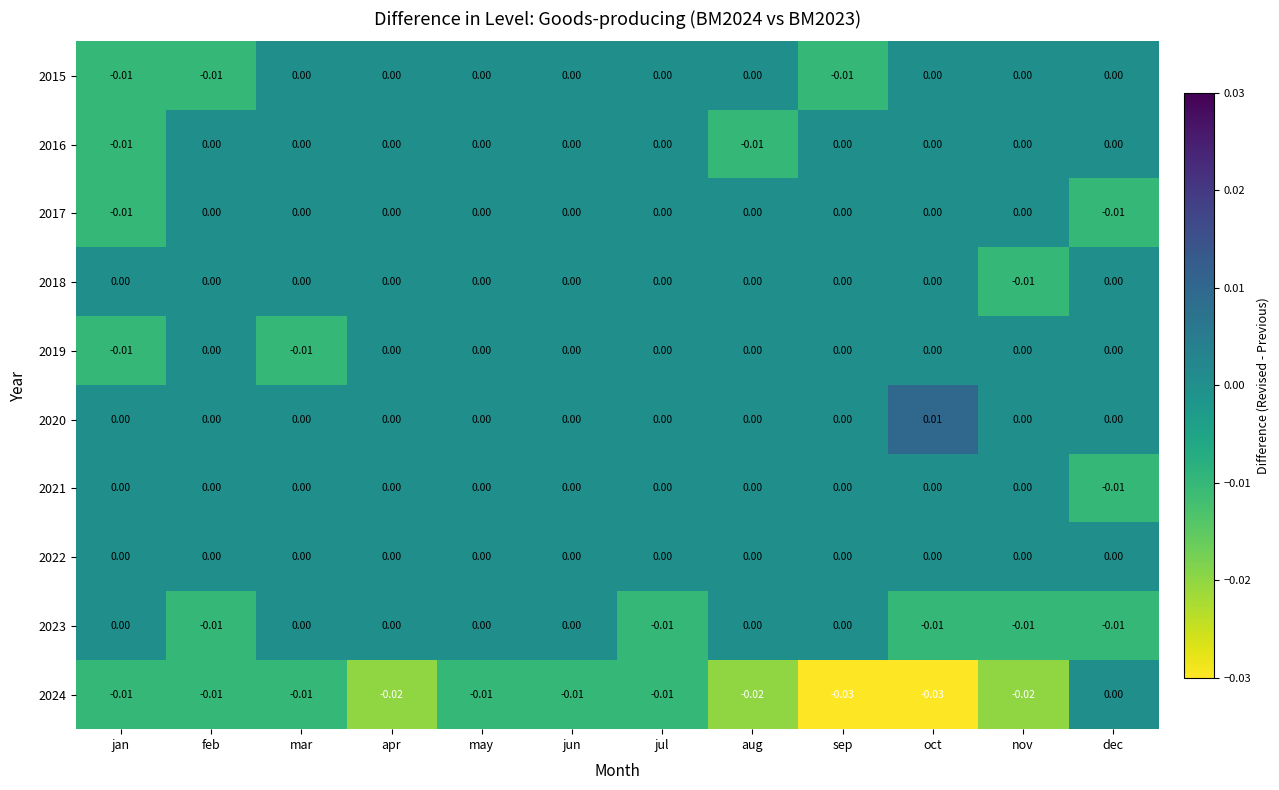

Which category has the highest value in the 2020 series?

oct